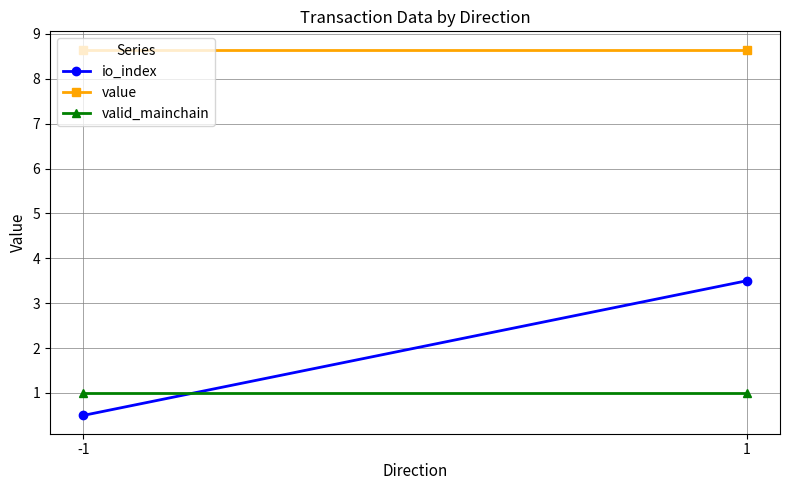

Is it true that valid_mainchain equals 1.0 at -1?

True